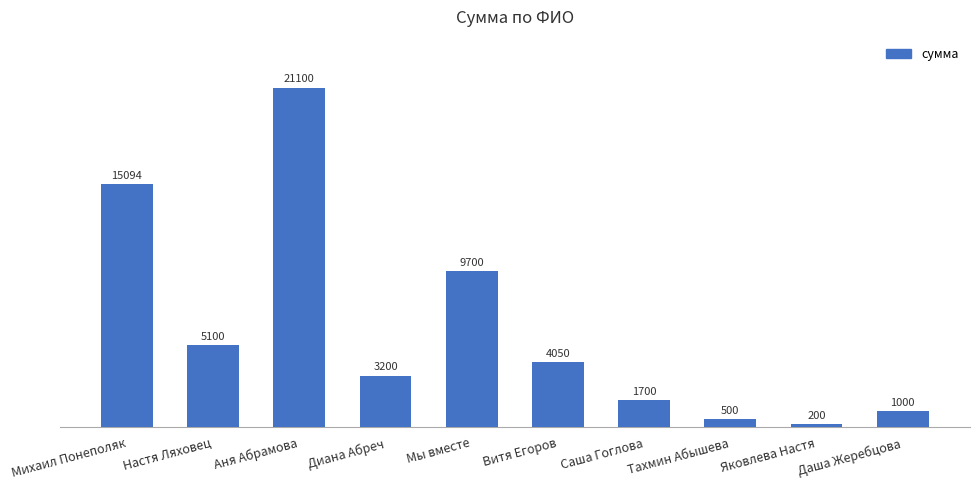

What is the value of the 9th bar from the left?

200